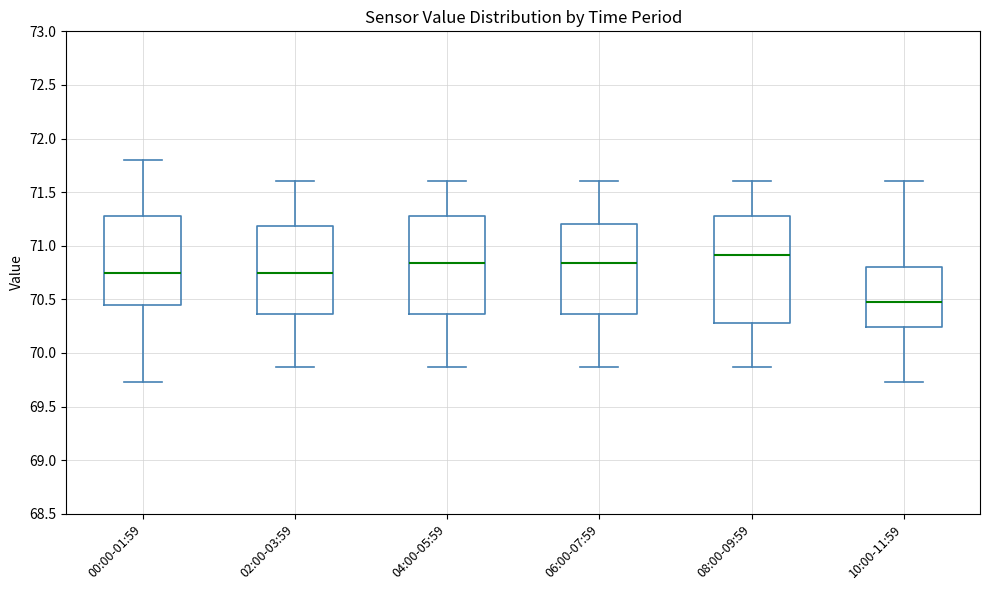

Where does the upper whisker of the box for 10:00-11:59 end on the y-axis? The values are not printed on the chart, so give them approximately, as read against the axis.

71.60